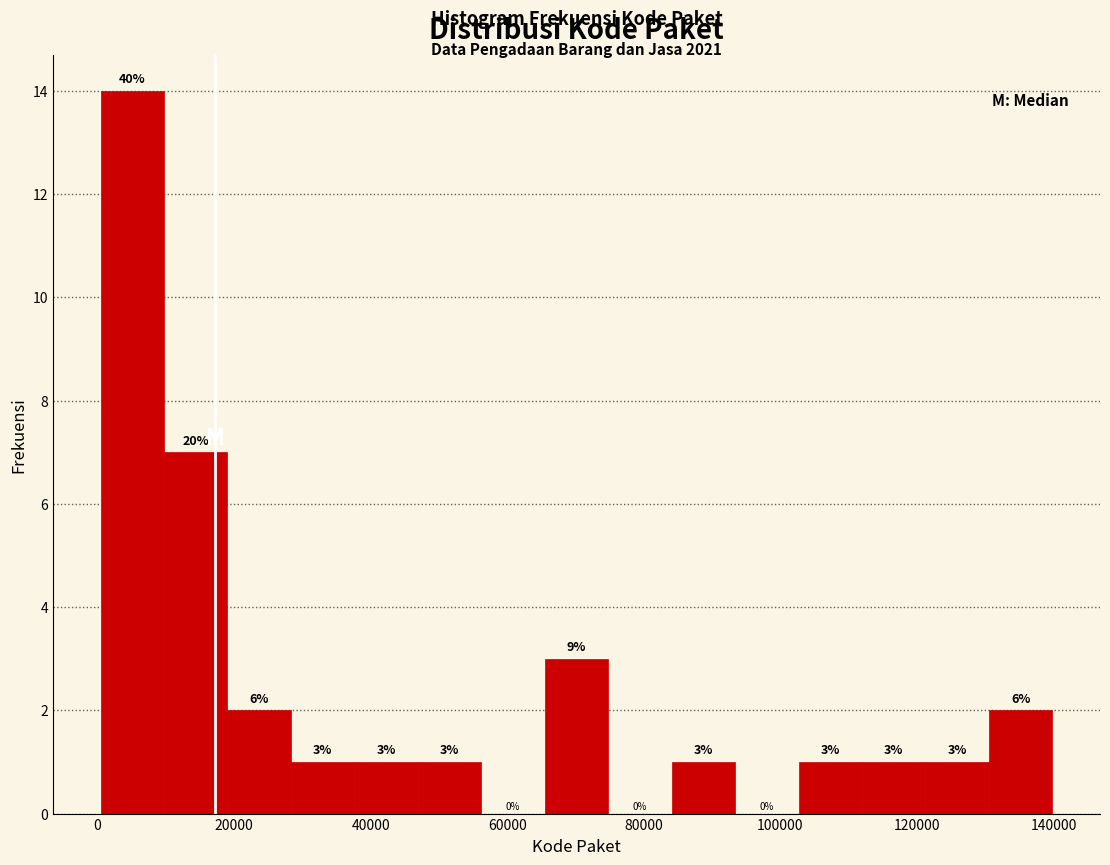

Which range on the x-axis has the tallest bar?

0 to 10000